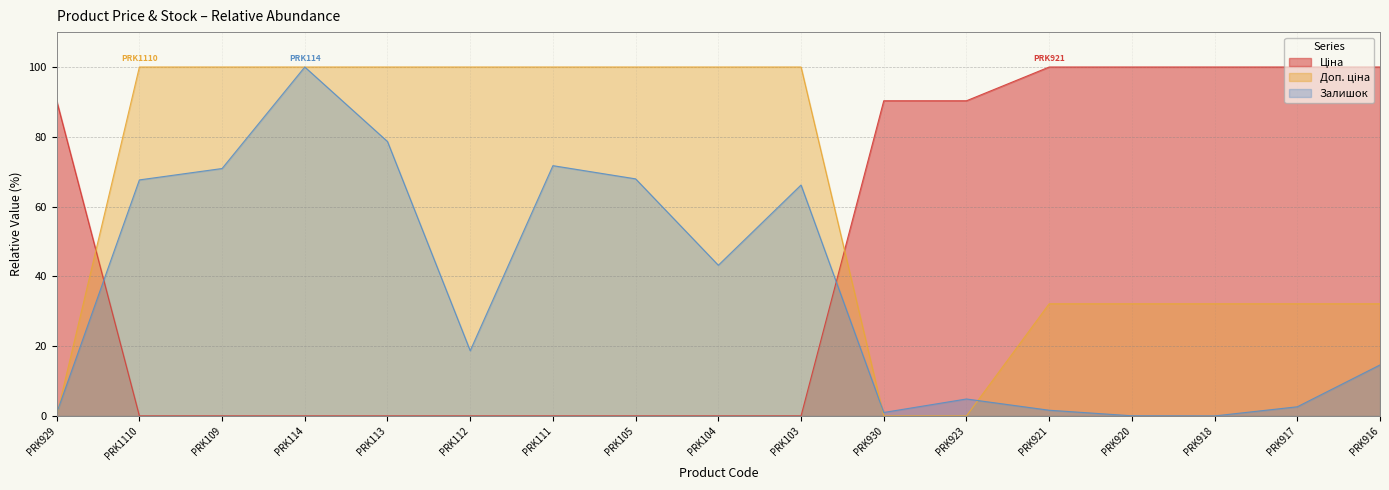

How many data points in Залишок are above 18?

9